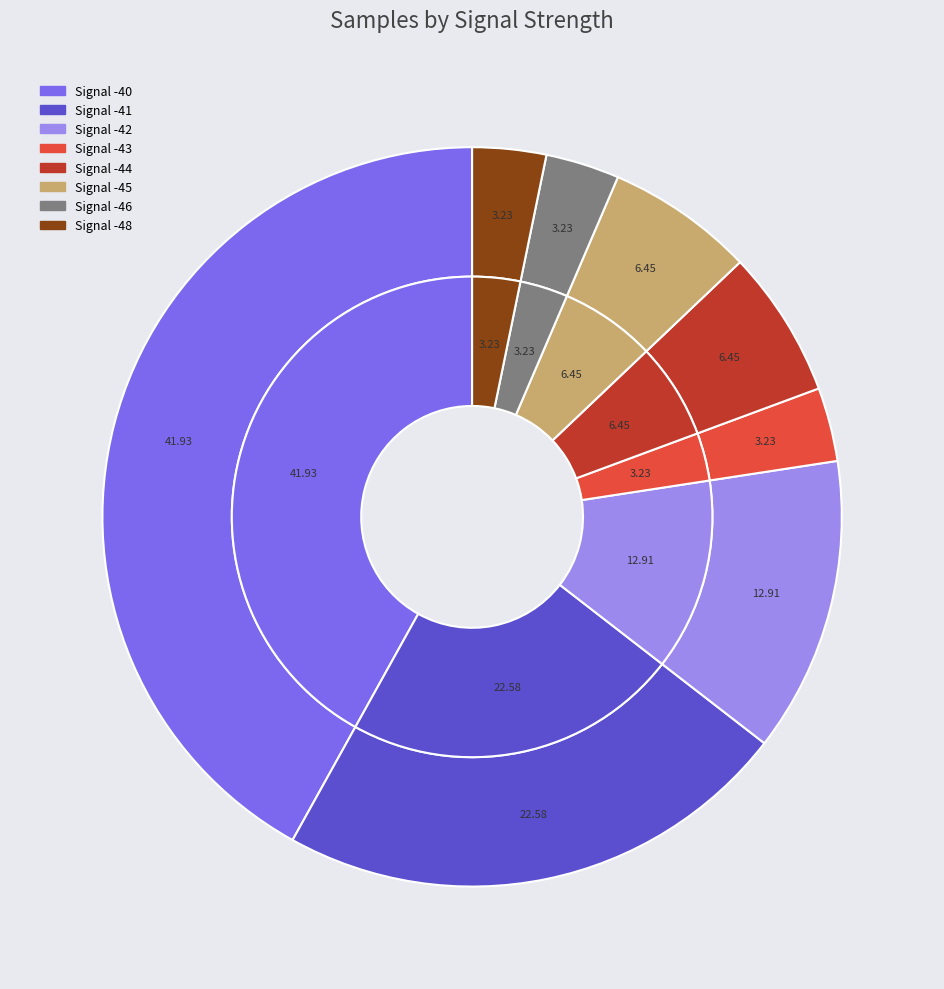

Is there any slice that represents more than half of the pie?

No